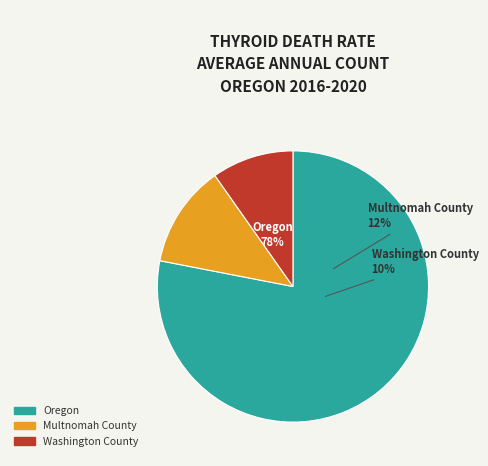

Is Washington County the majority of the pie?

No